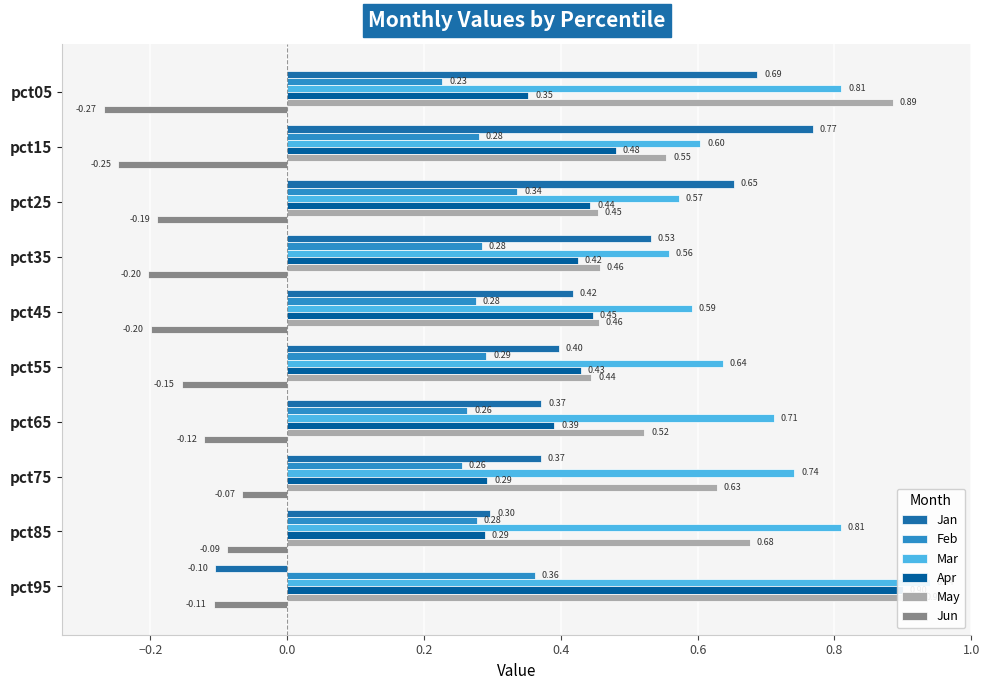

True or false: May has a value of 0.7 at pct65.

False